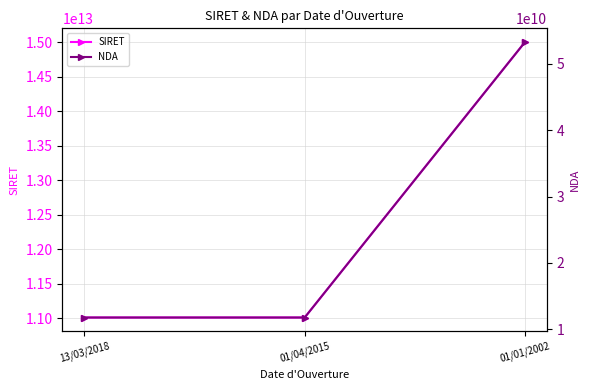

Which series has the largest total across all categories?

SIRET